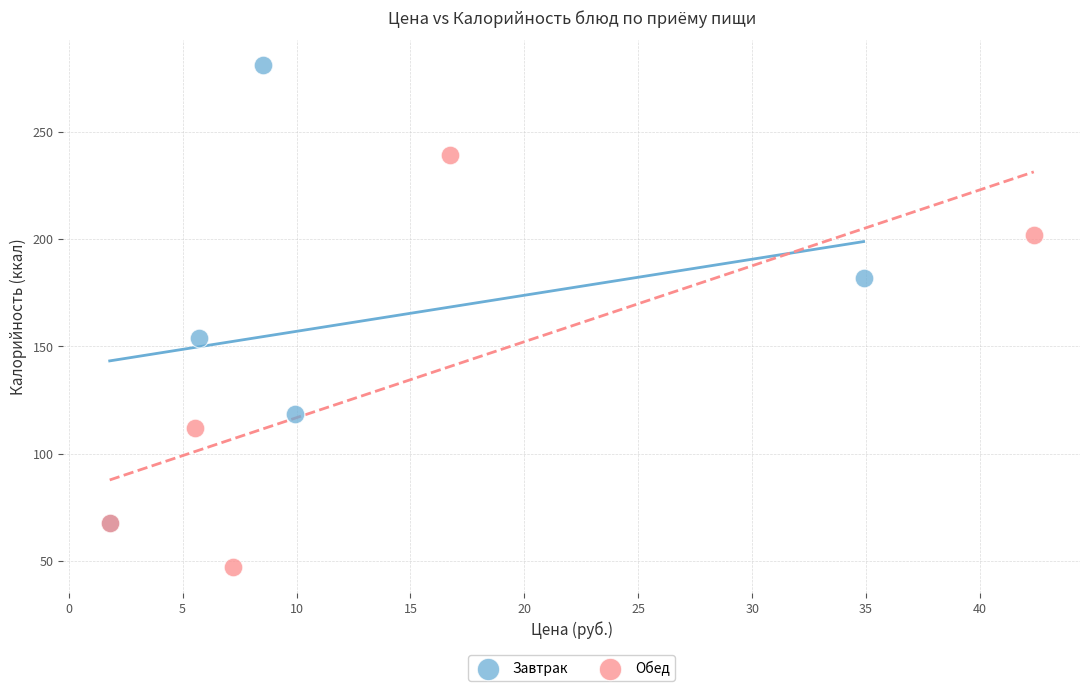

Which series has the widest spread of Y values?

Завтрак